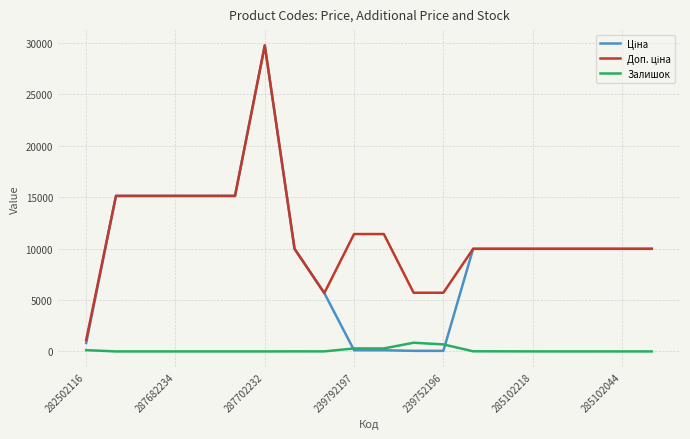

Does the chart display data point markers on the line(s)?

No